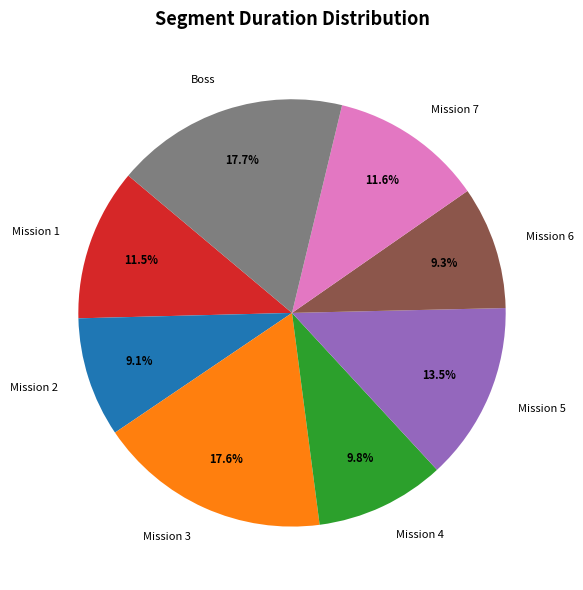

How many segments does this pie chart have?

8